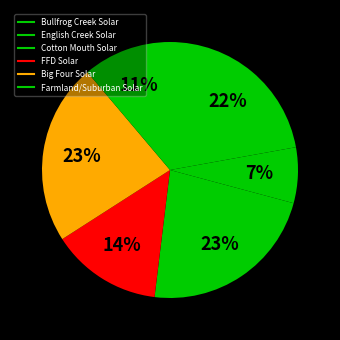

To the nearest percent, what percentage of the pie is Big Four Solar?

23%